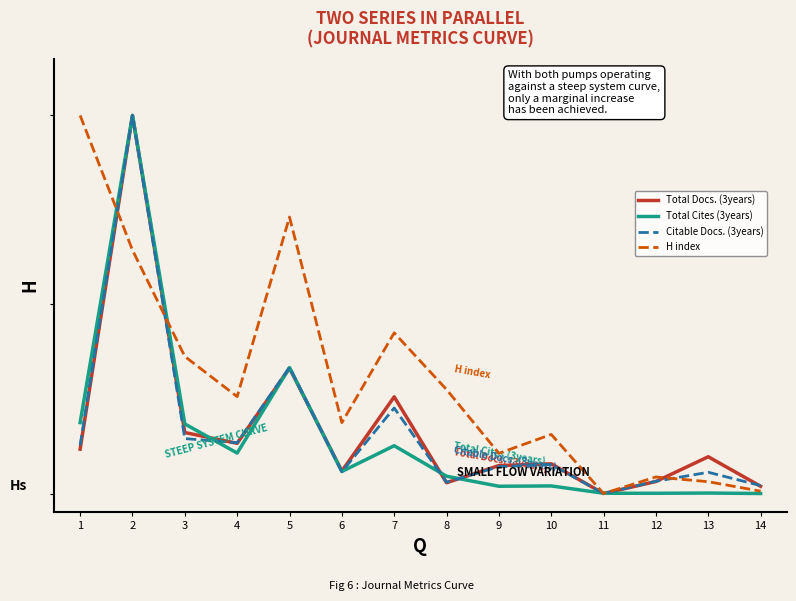

What are all the series names shown in the legend?

Total Docs. (3years), Total Cites (3years), Citable Docs. (3years), H index